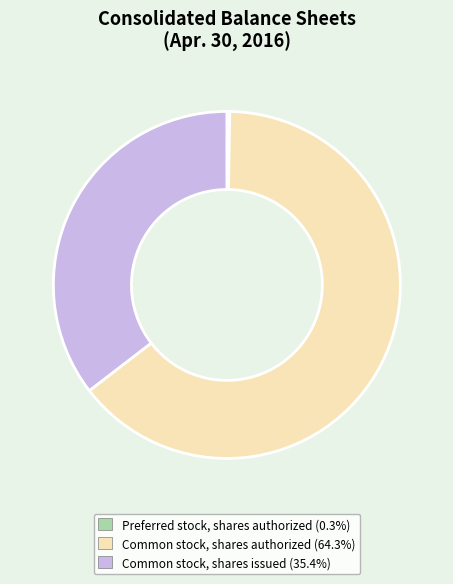

Is there any slice that represents more than half of the pie?

Yes